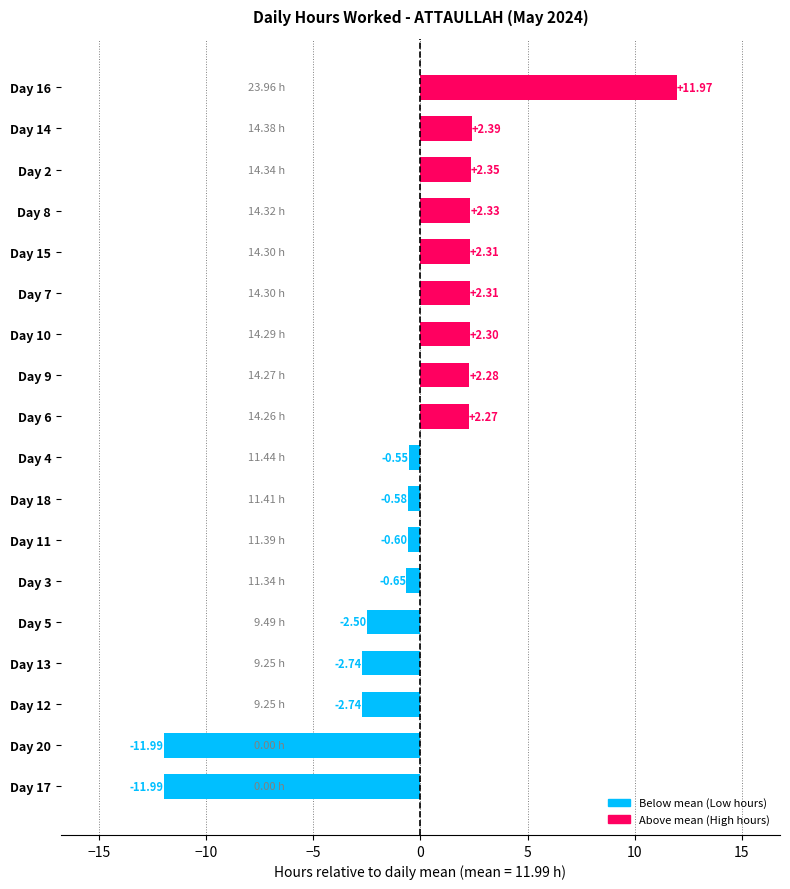

What is the difference between the maximum and second lowest values?

24.0